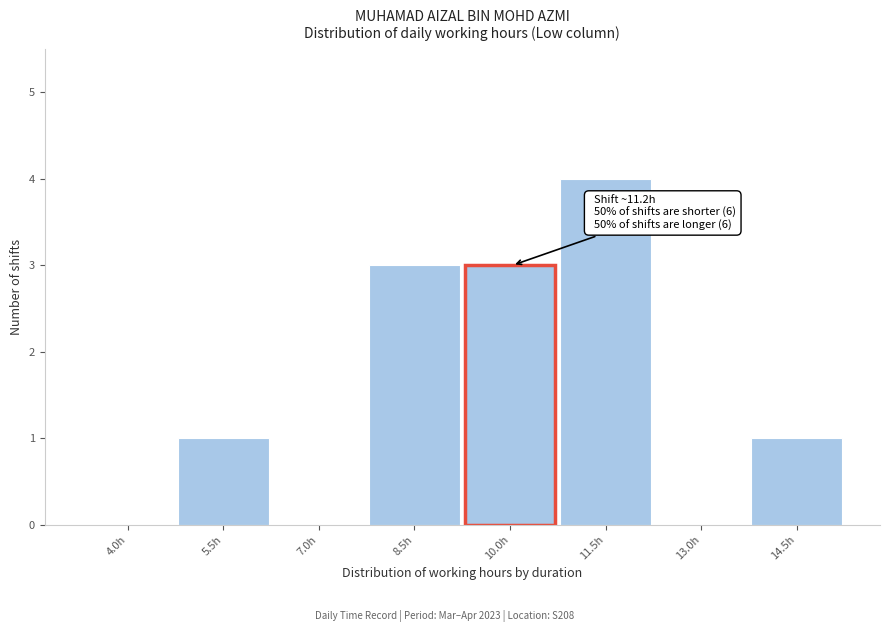

Reading left to right, list all the values displayed in this chart.

4.0h=0	5.5h=1	7.0h=0	8.5h=3	10.0h=3	11.5h=4	13.0h=0	14.5h=1